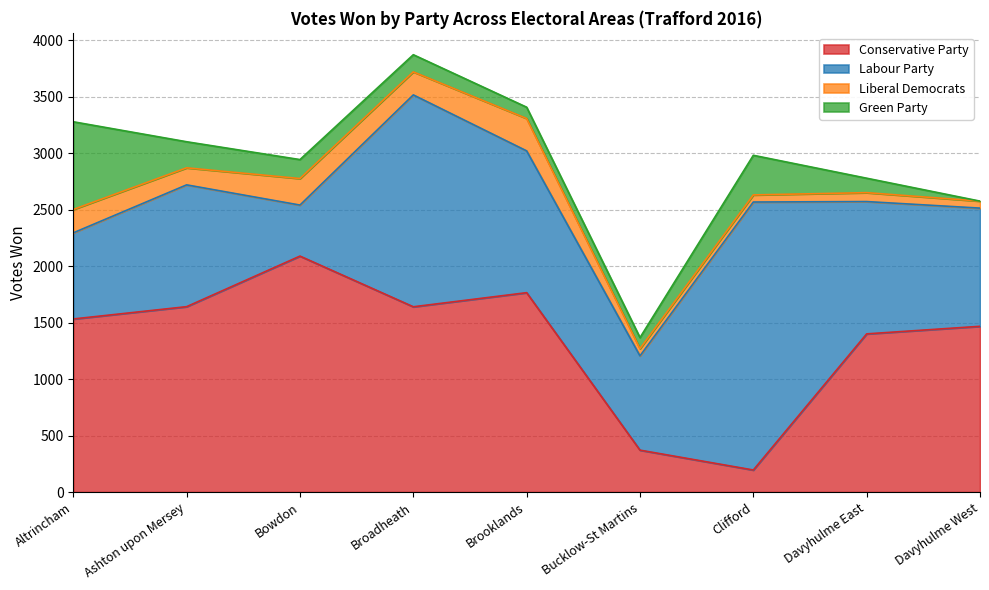

The value of Green Party at Brooklands is 100. True or false?

True